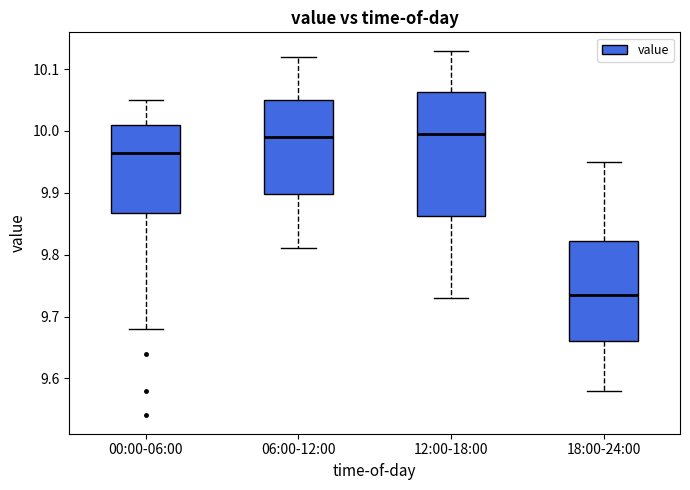

Where is the upper edge of the box for 06:00-12:00 on the y-axis? The values are not printed on the chart, so give them approximately, as read against the axis.

10.05